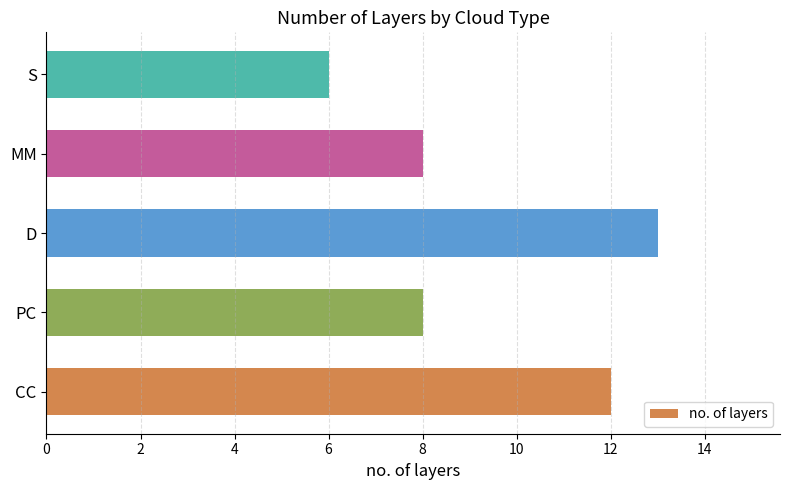

What is the change in value from CC to PC?

-4